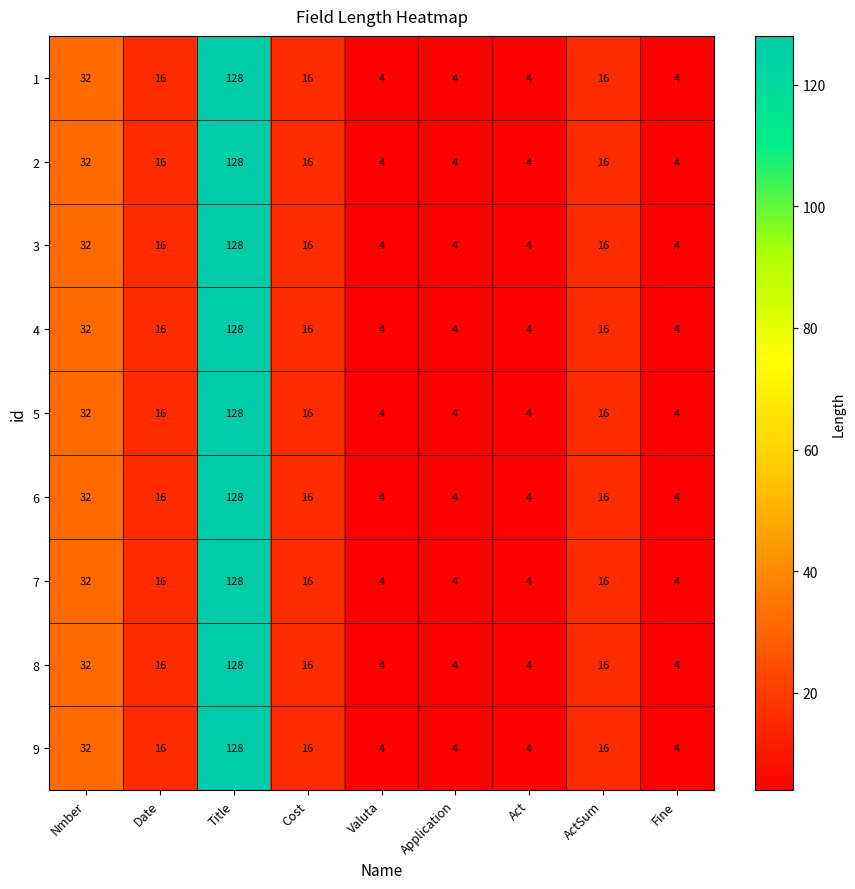

Count the number of categories in the chart.

9